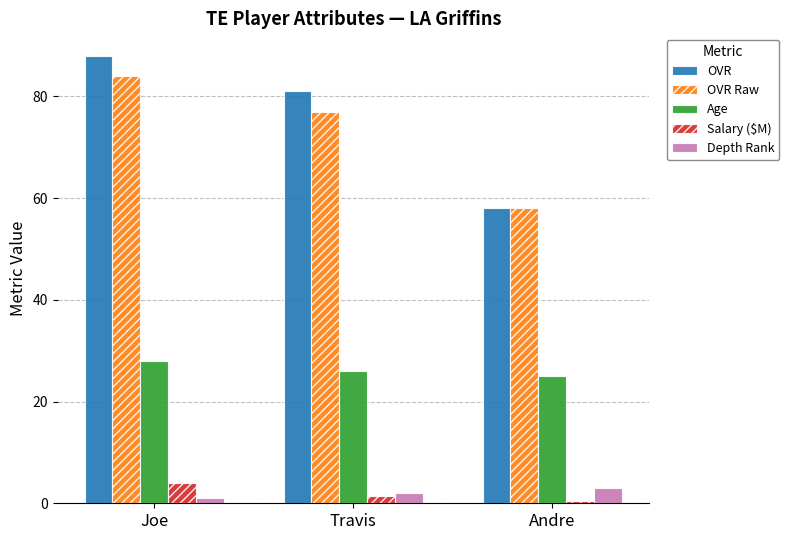

At which label does Age reach its peak?

Joe